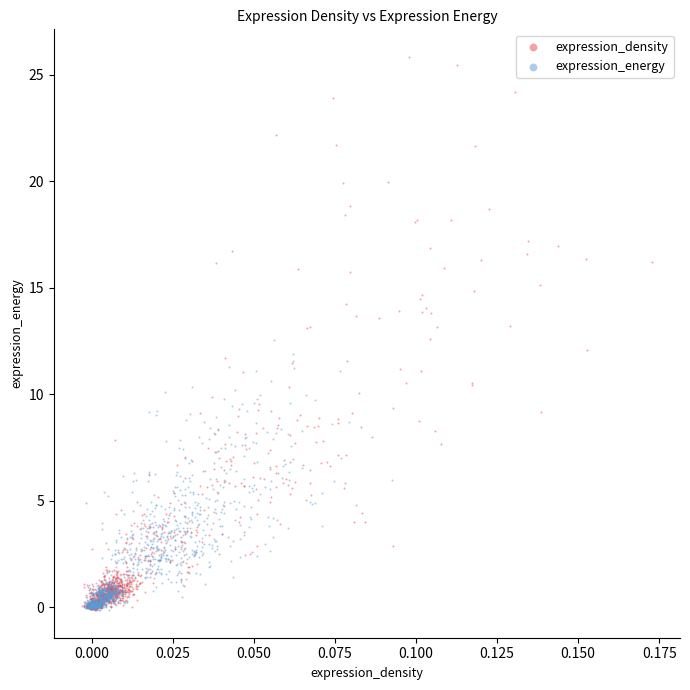

Which series reaches the maximum Y coordinate?

expression_density